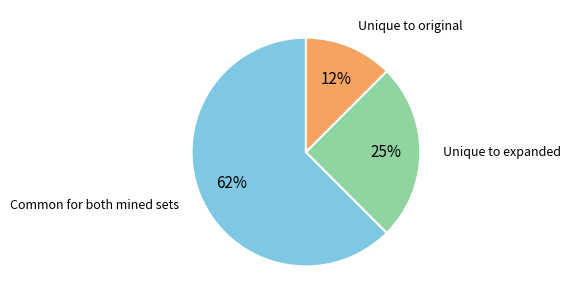

Combined, do Unique to original and Common for both mined sets account for over 50%?

Yes